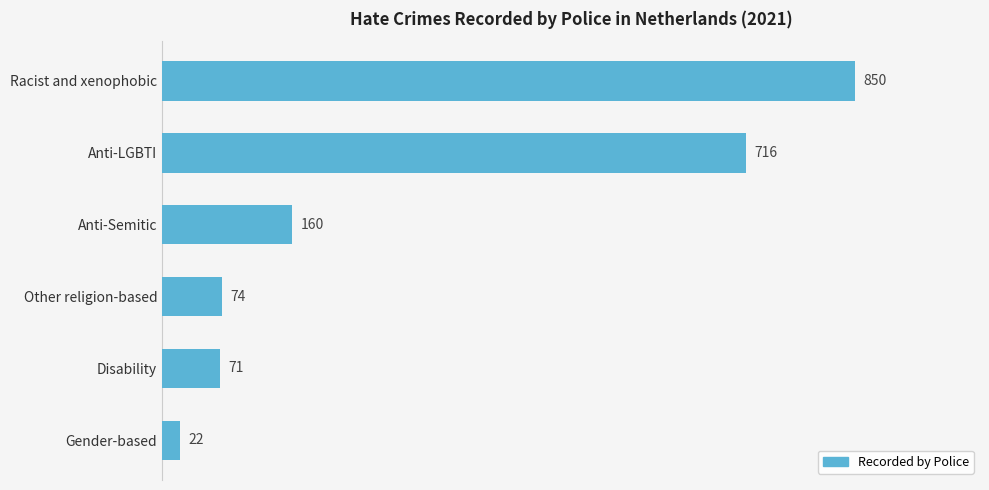

Reading bottom to top, extract all data points from this chart.

Gender-based=22	Disability=71	Other religion-based=74	Anti-Semitic=160	Anti-LGBTI=716	Racist and xenophobic=850